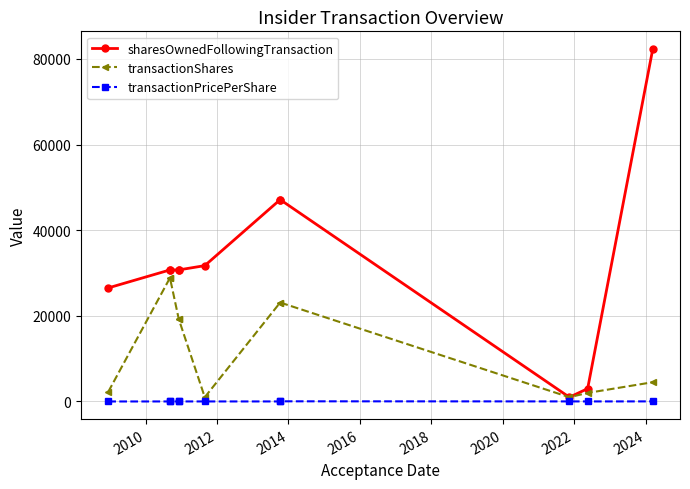

Rank the series at 2014 from lowest to highest value.

transactionPricePerShare, transactionShares, sharesOwnedFollowingTransaction